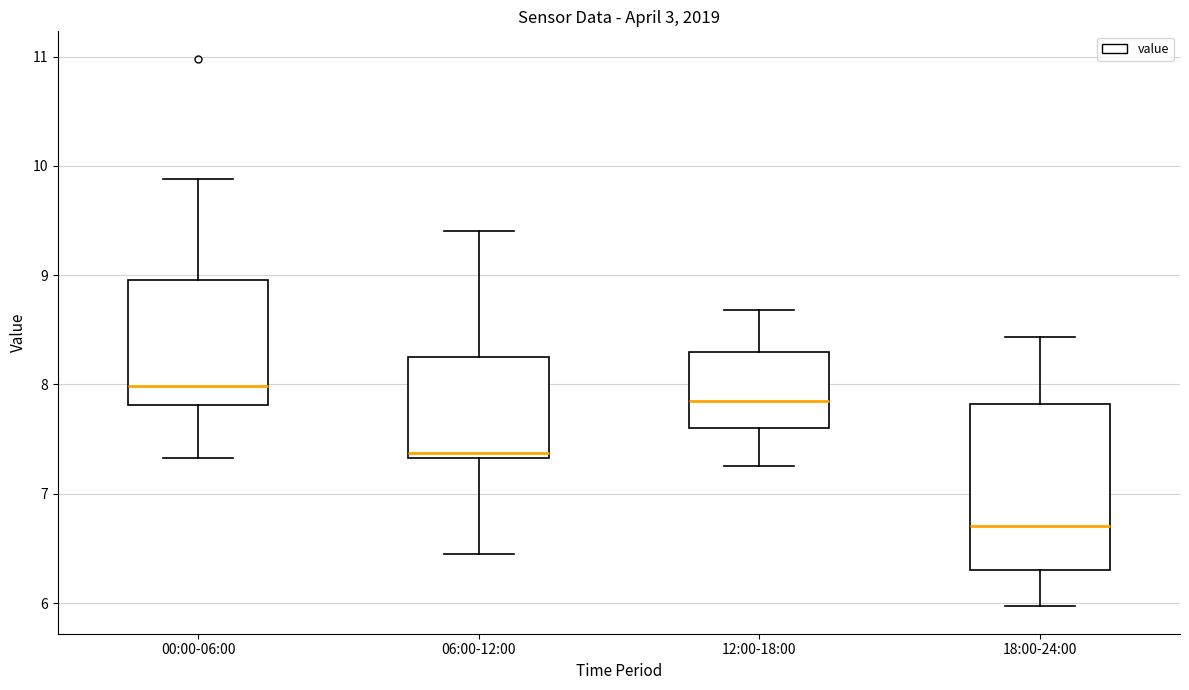

Reading left to right, transcribe this box plot: for each box, give where its median line is, the range the box spans, and where its two whiskers end, as read against the y-axis. The values are not printed on the chart, so give them approximately, as read against the axis.

00:00-06:00: median 8.0, box 7.8 to 9.0, whiskers 7.3 to 9.9
06:00-12:00: median 7.4, box 7.3 to 8.3, whiskers 6.5 to 9.4
12:00-18:00: median 7.9, box 7.6 to 8.3, whiskers 7.3 to 8.7
18:00-24:00: median 6.7, box 6.3 to 7.8, whiskers 6.0 to 8.4